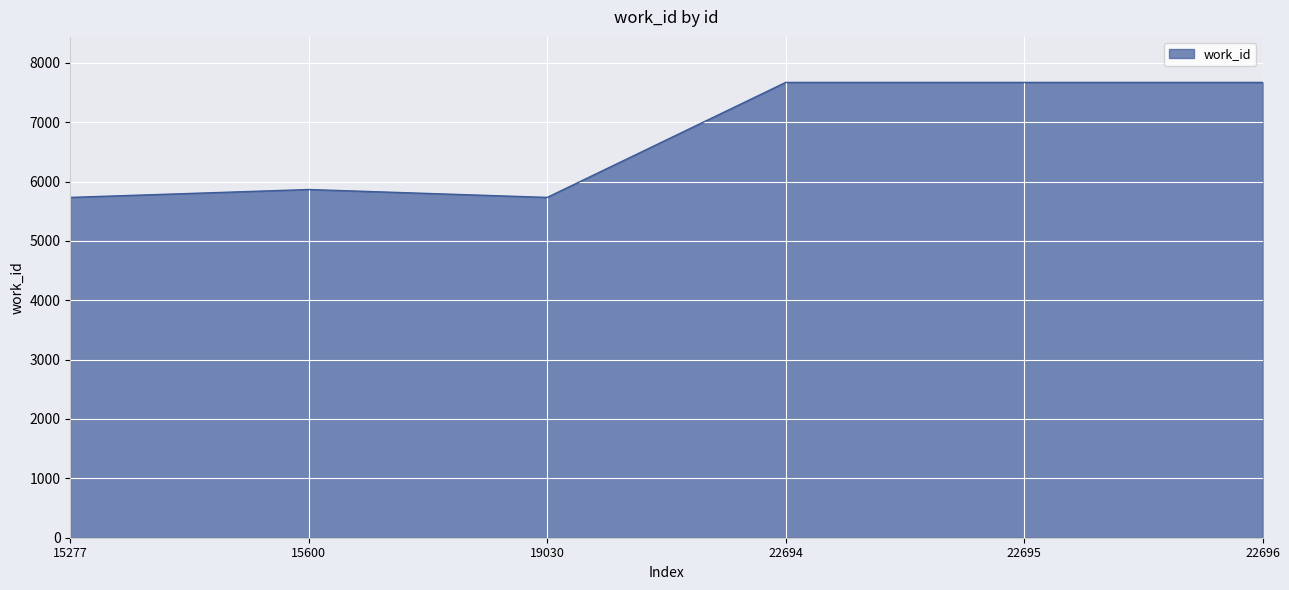

Reading left to right, list all the values displayed in this chart.

5733	5866	5733	7670	7670	7670